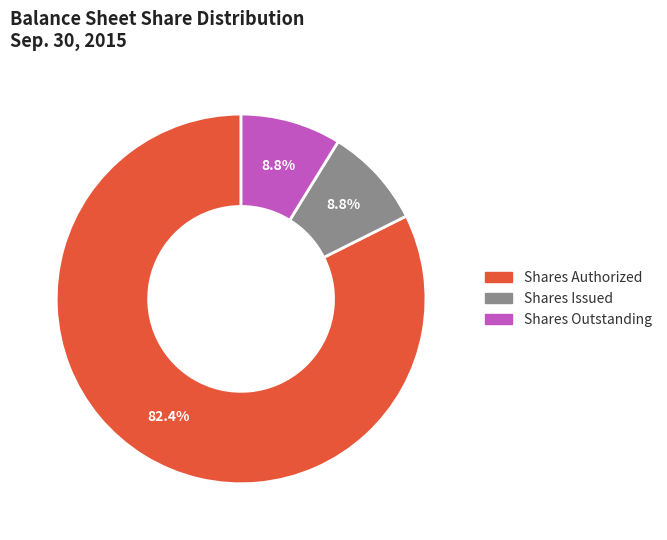

What percentage is NOT represented by Shares Issued?

91.2%